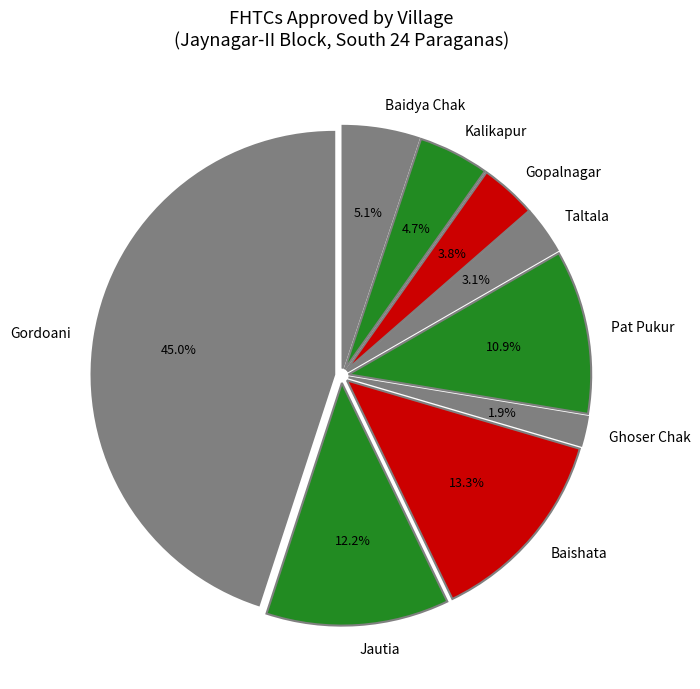

What is the total percentage of Pat Pukur and Baidya Chak?

16.0%